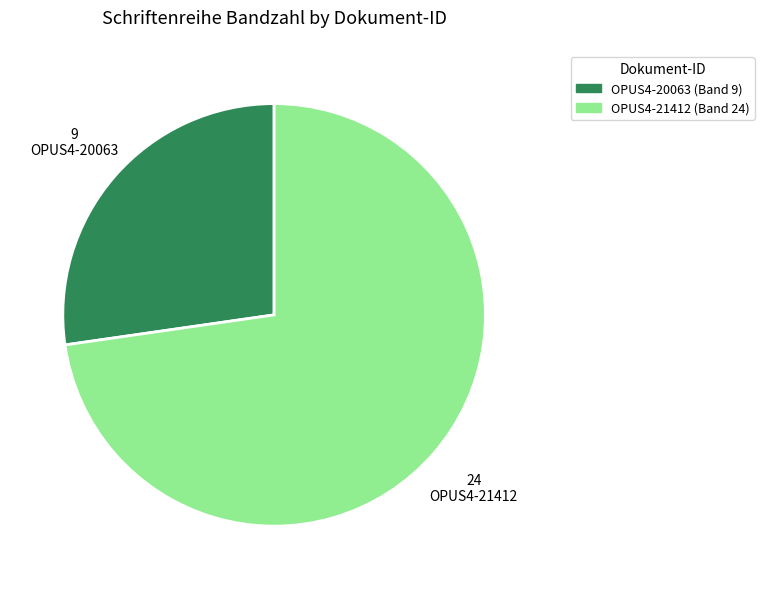

Count the number of slices in the pie.

2